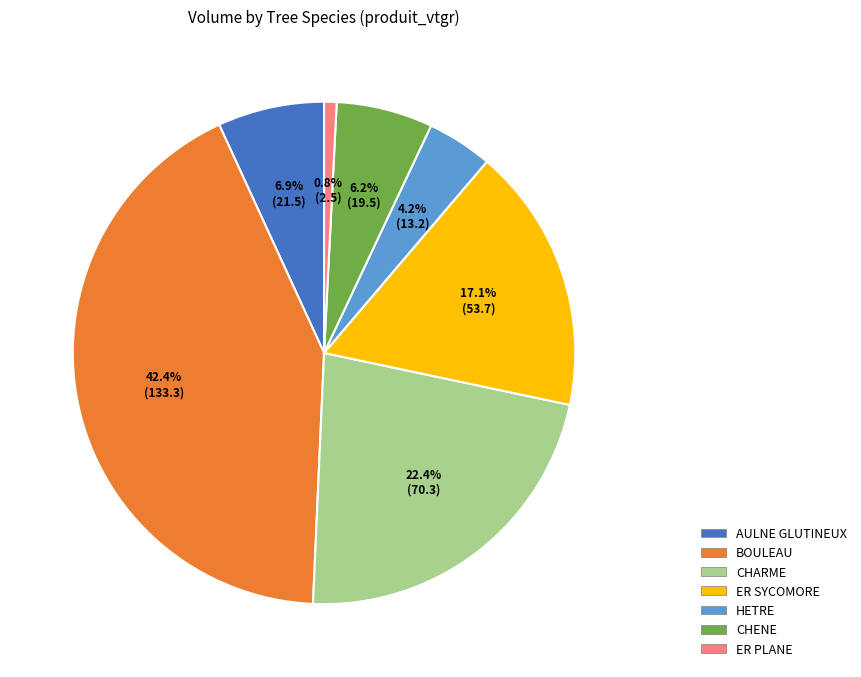

The ER SYCOMORE slice represents 6% of the pie. True or false?

False